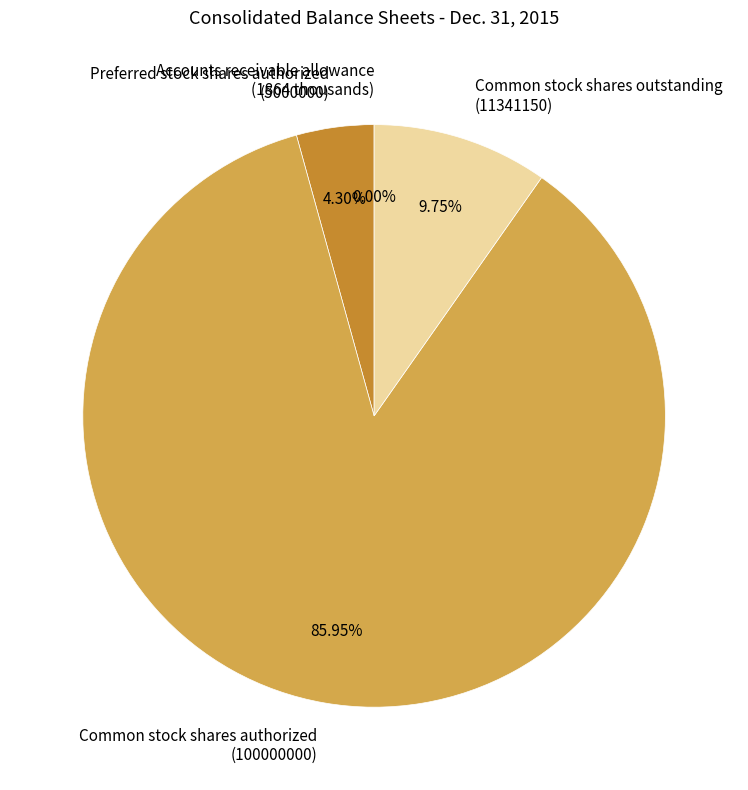

Between Common stock shares authorized (100000000) and Preferred stock shares authorized (5000000), which is larger?

Common stock shares authorized (100000000)